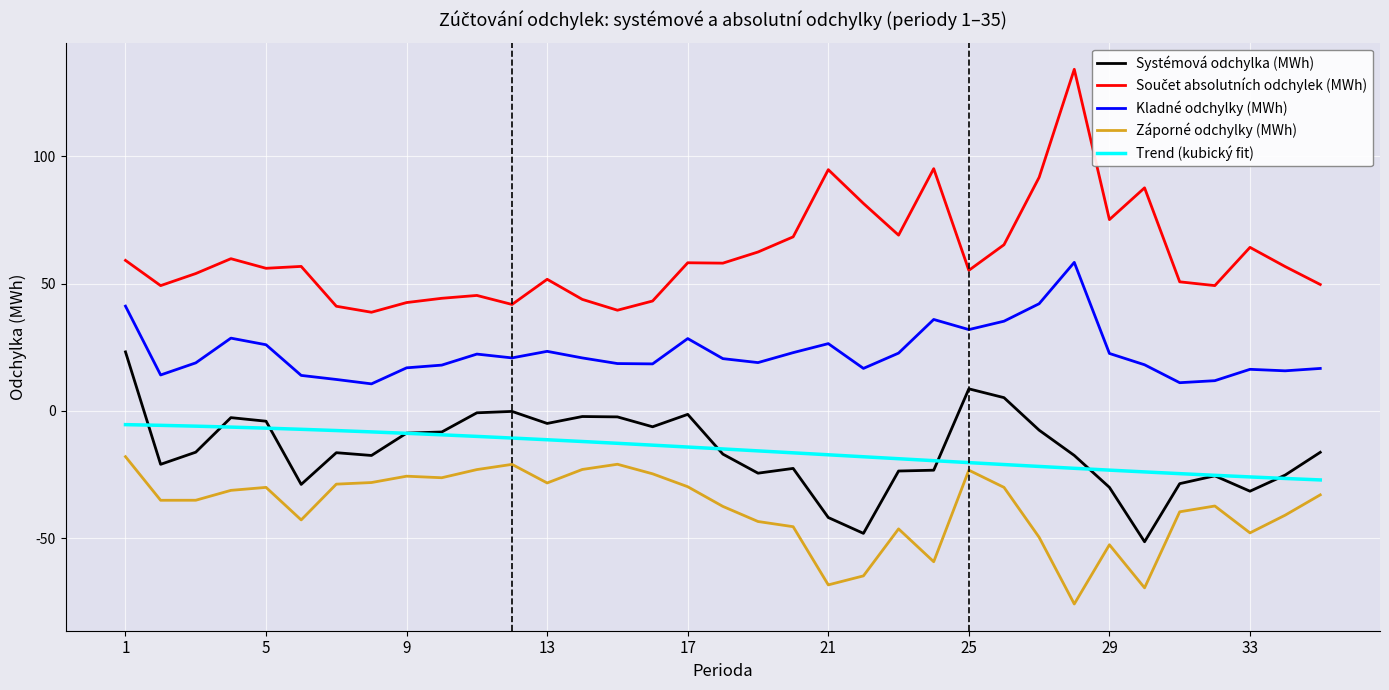

What is the smallest value displayed?

-75.8